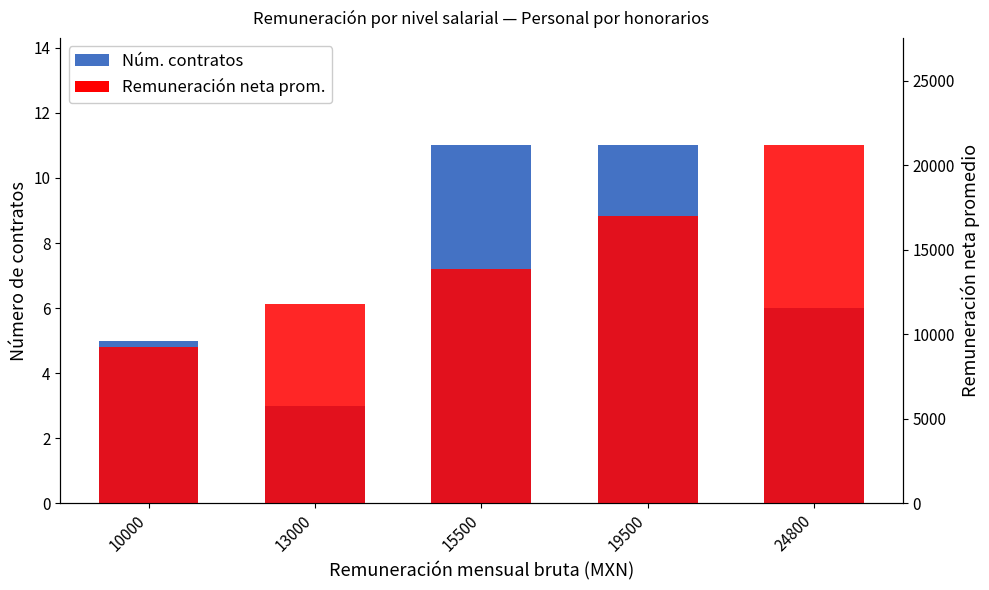

At which label does Remuneración neta first exceed 13857?

15500